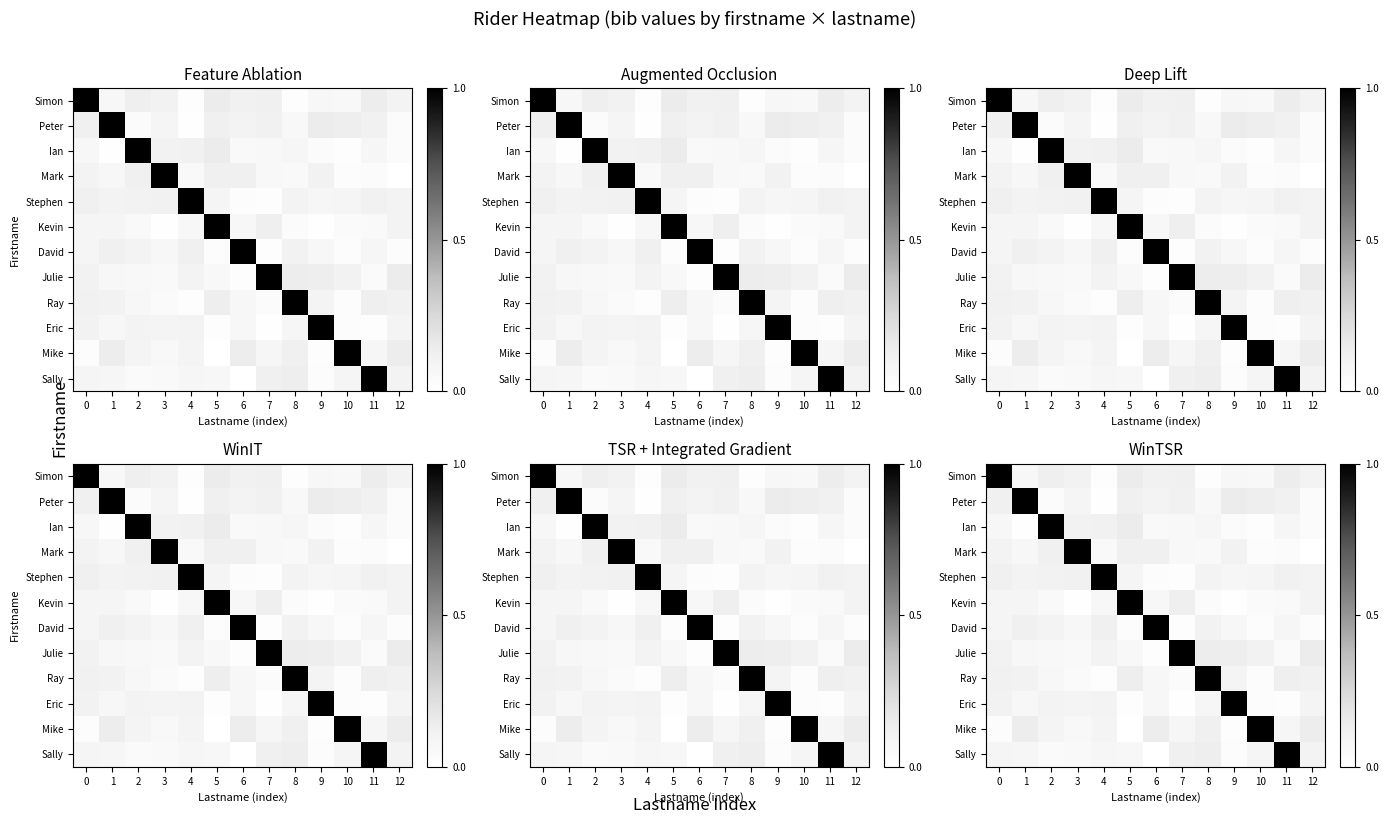

What is the approximate value of Ian at 3?

0.1